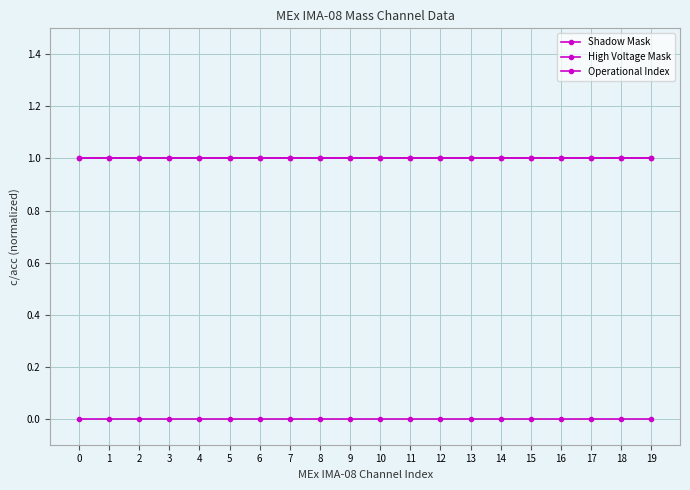

What is the approximate value of Operational Index at 7?

1